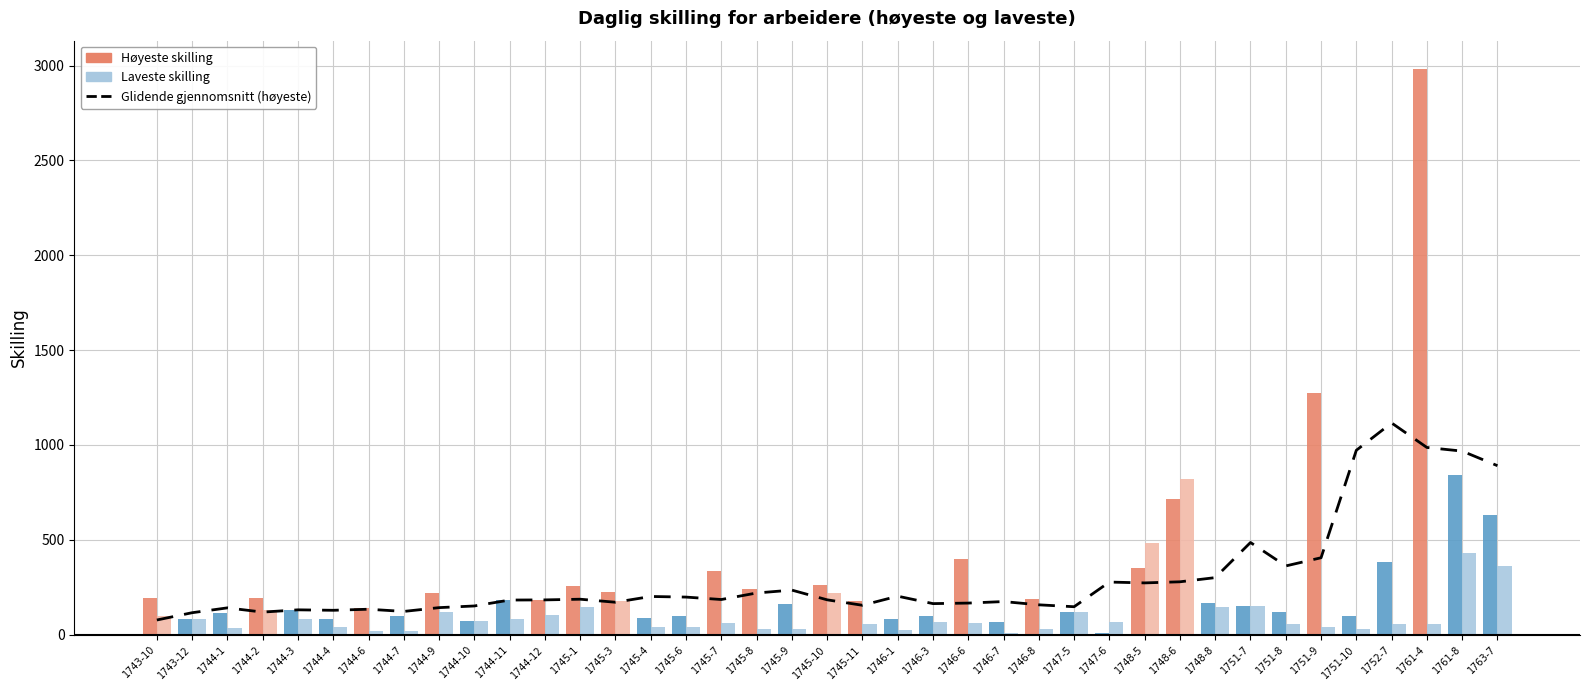

At which label does Høyeste skilling reach its minimum?

1747-6